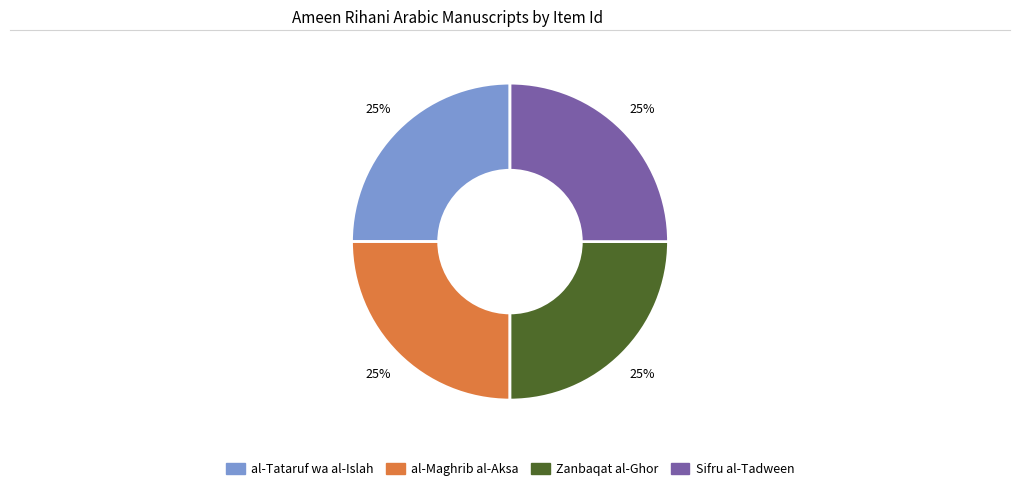

How many segments does this pie chart have?

4